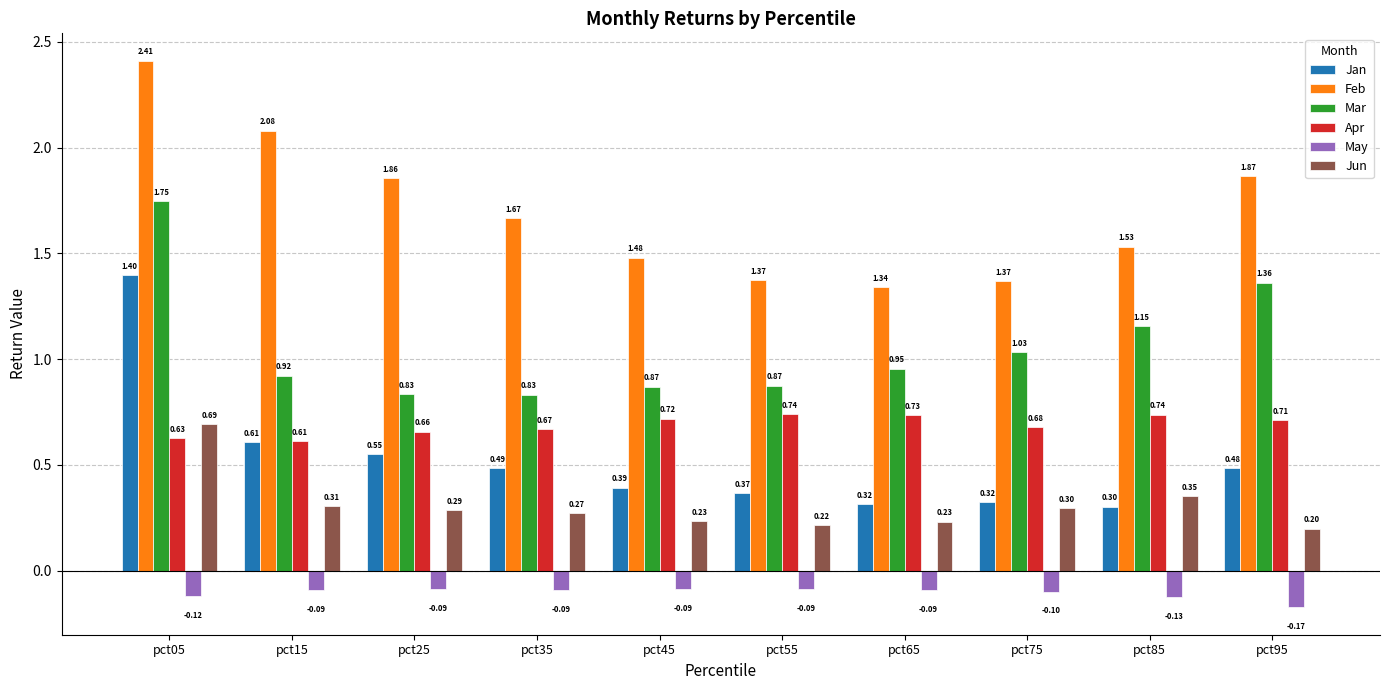

What are all the series names shown in the legend?

Jan, Feb, Mar, Apr, May, Jun